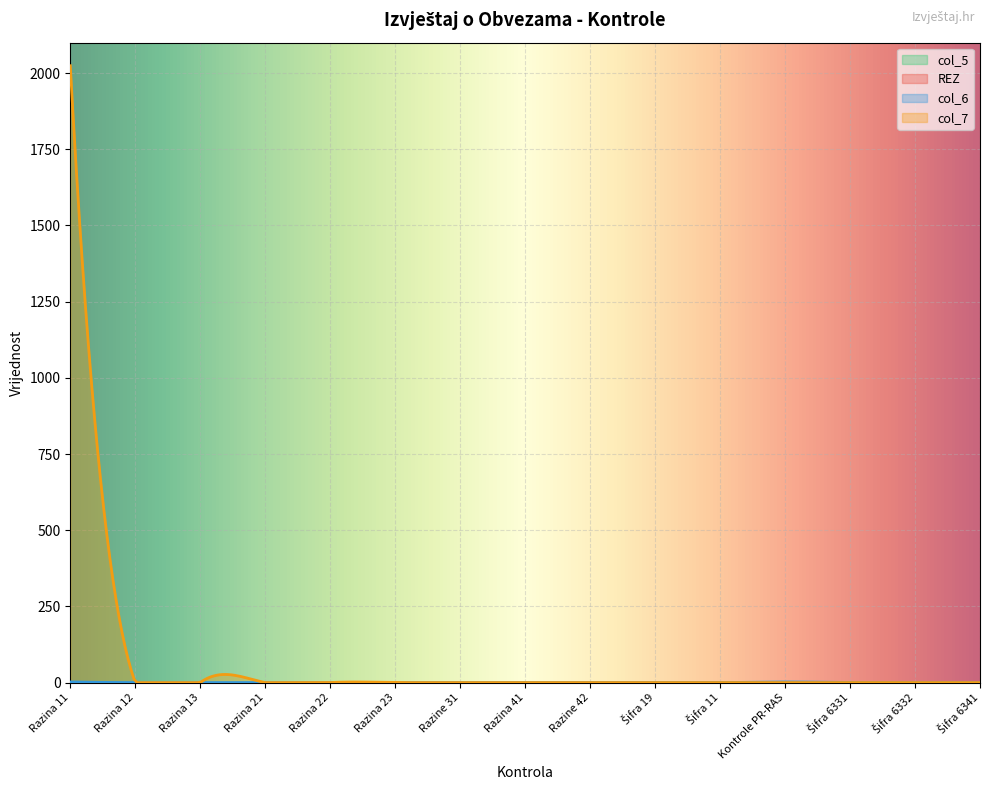

What are all the series names shown in the legend?

col_5, REZ, col_6, col_7